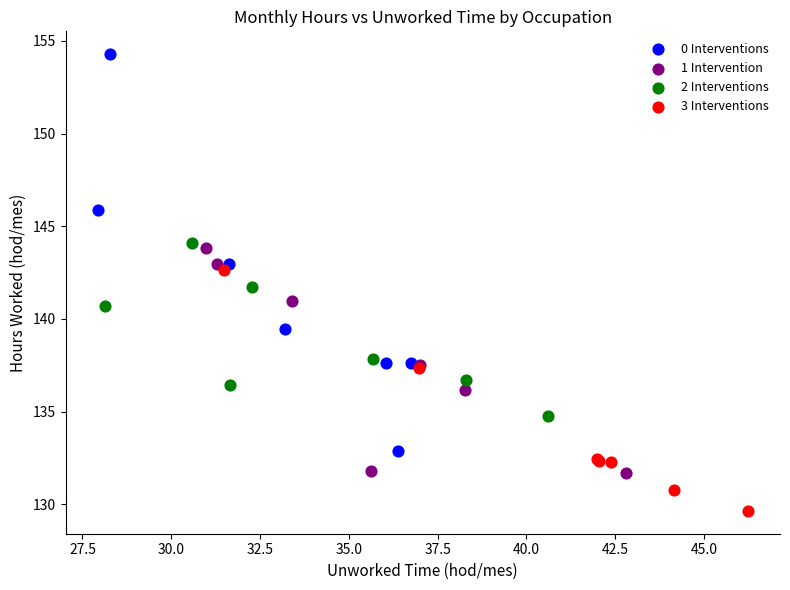

Which series reaches the maximum Y coordinate?

0 Interventions